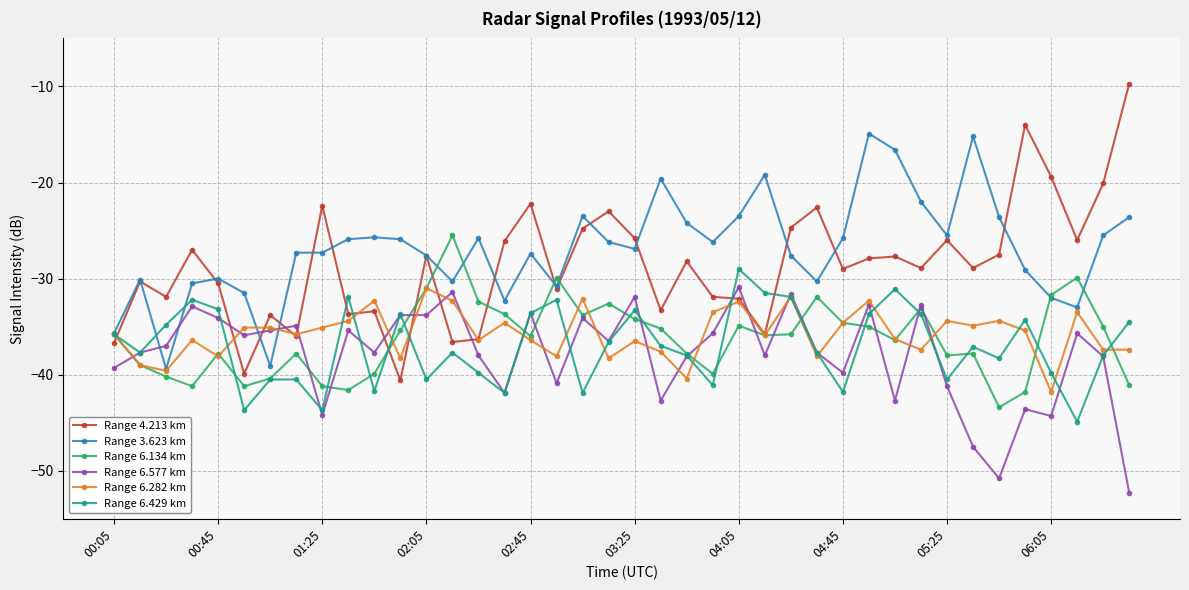

Which series has the largest total across all categories?

Range 3.623 km